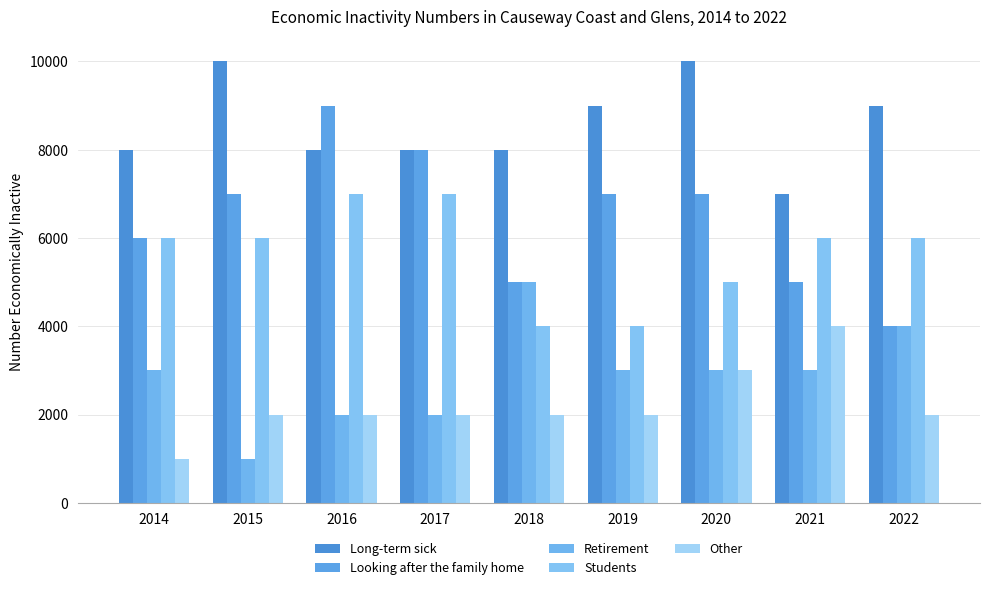

Is it true that Students equals 6000 at 2014?

True